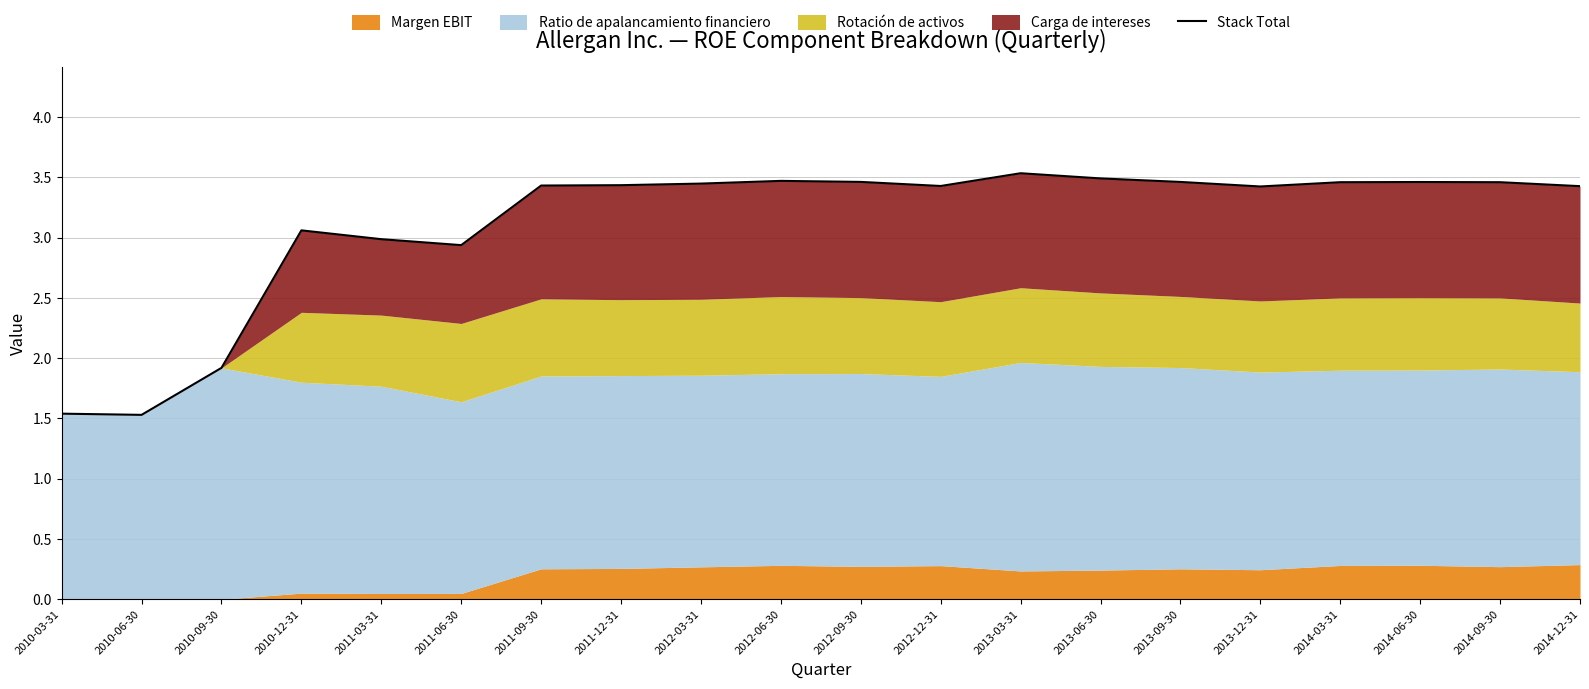

The chart shows a value of 1.7 at 2012-03-31. True or false?

False